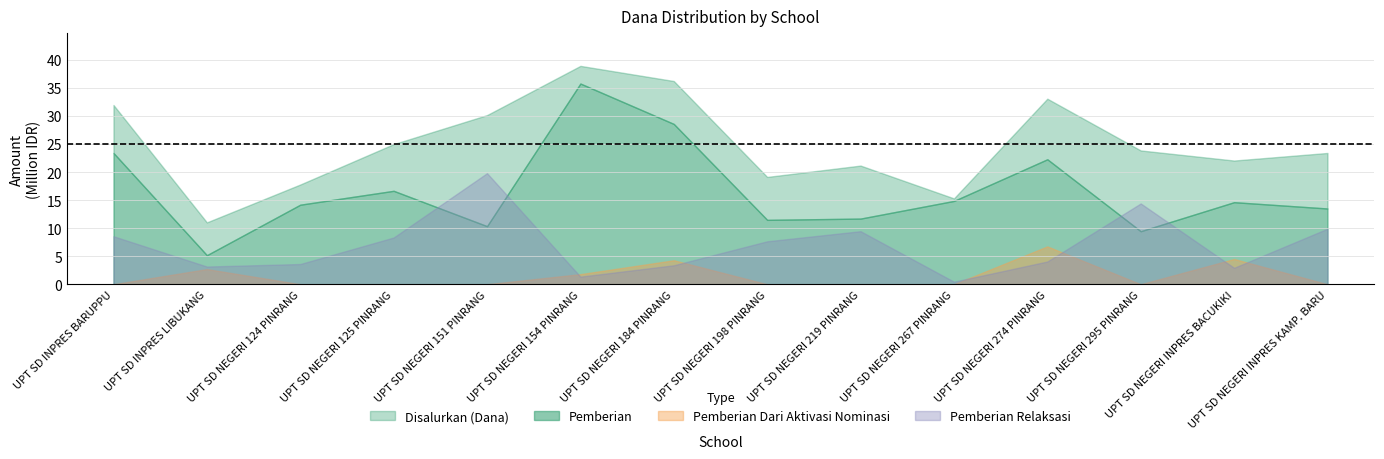

What is the lowest value of the Disalurkan (Dana) series?

11025000